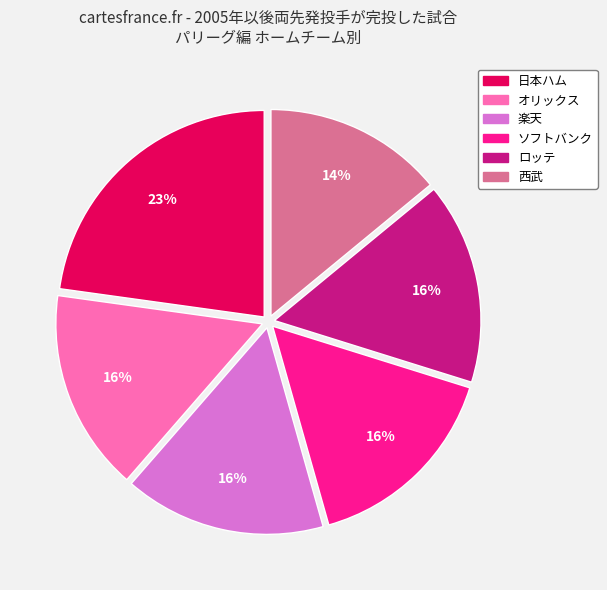

To the nearest percent, what is the difference between the largest and smallest slice percentages?

9%